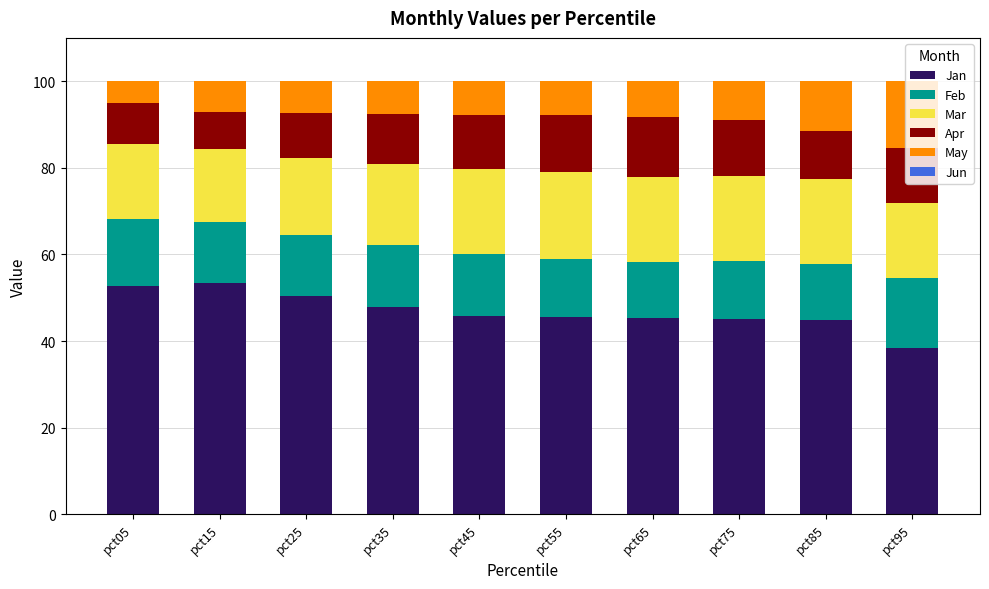

What is the total value across all series at pct35?

100.0